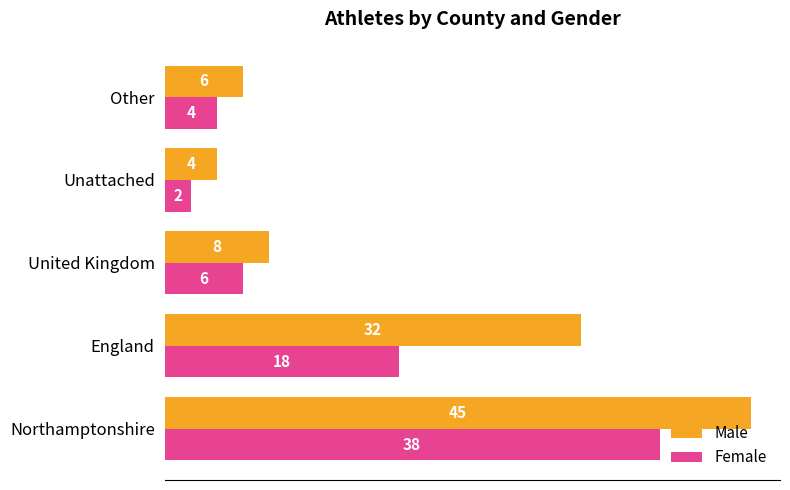

What is the total value across all series at United Kingdom?

14